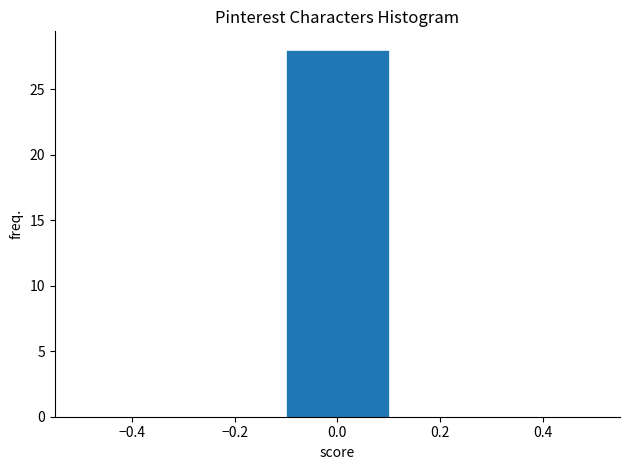

What is the height of the bar covering -0.1 to 0.1 on the x-axis? The values are not printed on the chart, so give them approximately, as read against the axis.

28